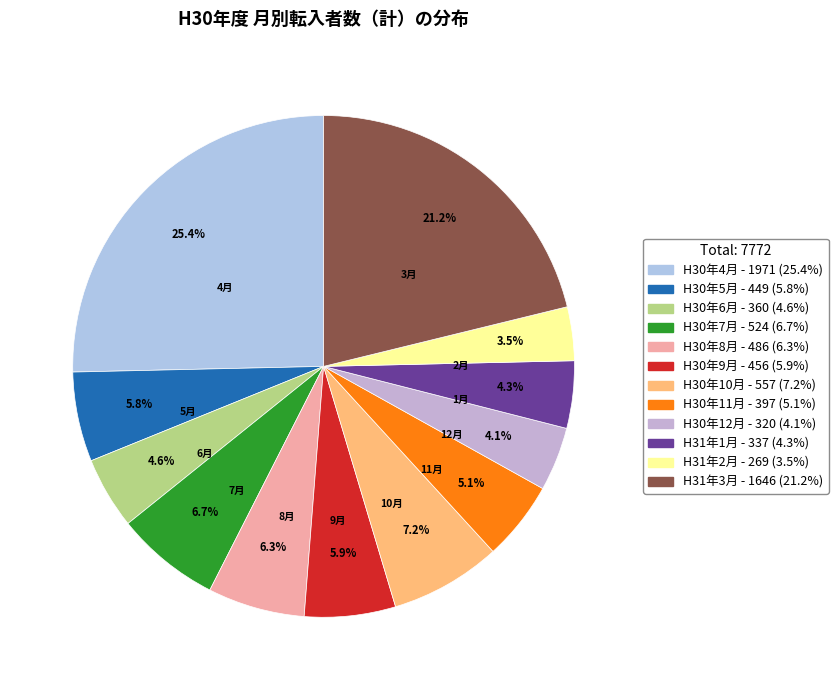

Is H30年7月 the majority of the pie?

No